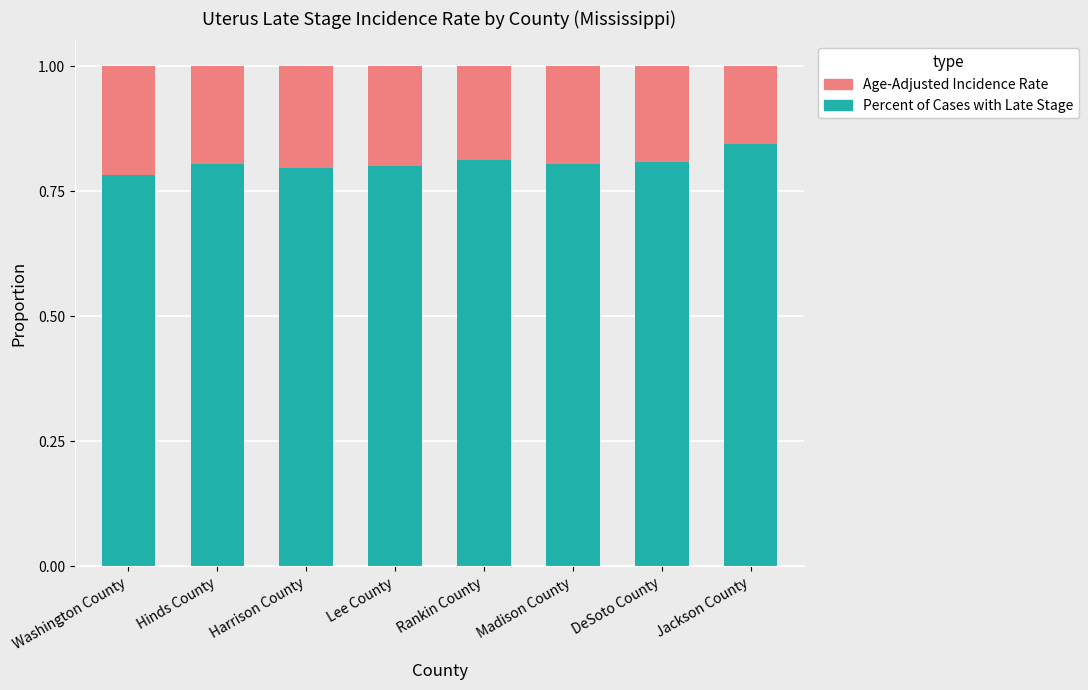

What is the sum of the Percent of Cases with Late Stage values at DeSoto County and Harrison County?

1.6